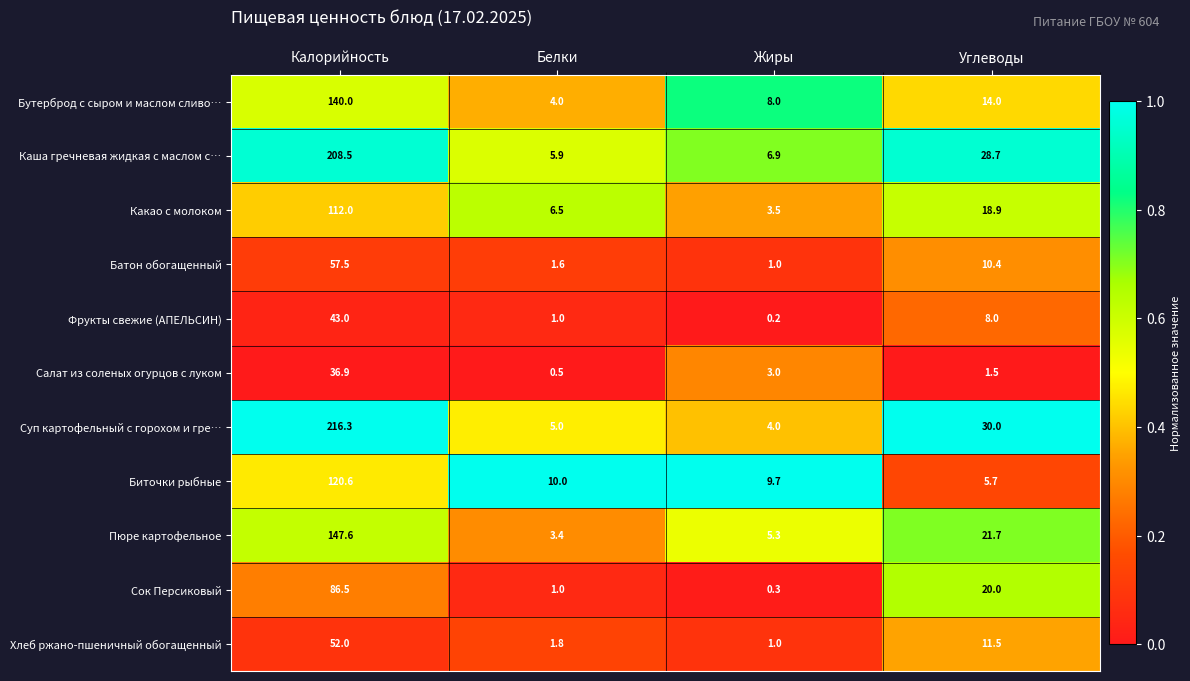

Read the Батон обогащенный value at Жиры.

1.0